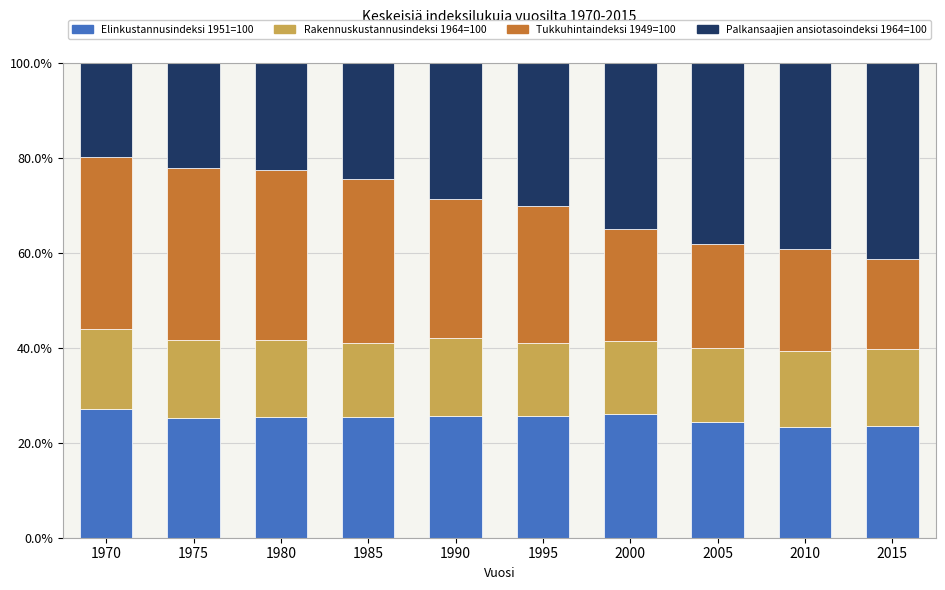

What is the total value across all series at 1970?

100.0